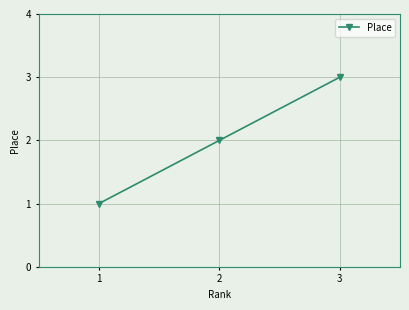

List the labels in order of value, largest first.

3, 2, 1